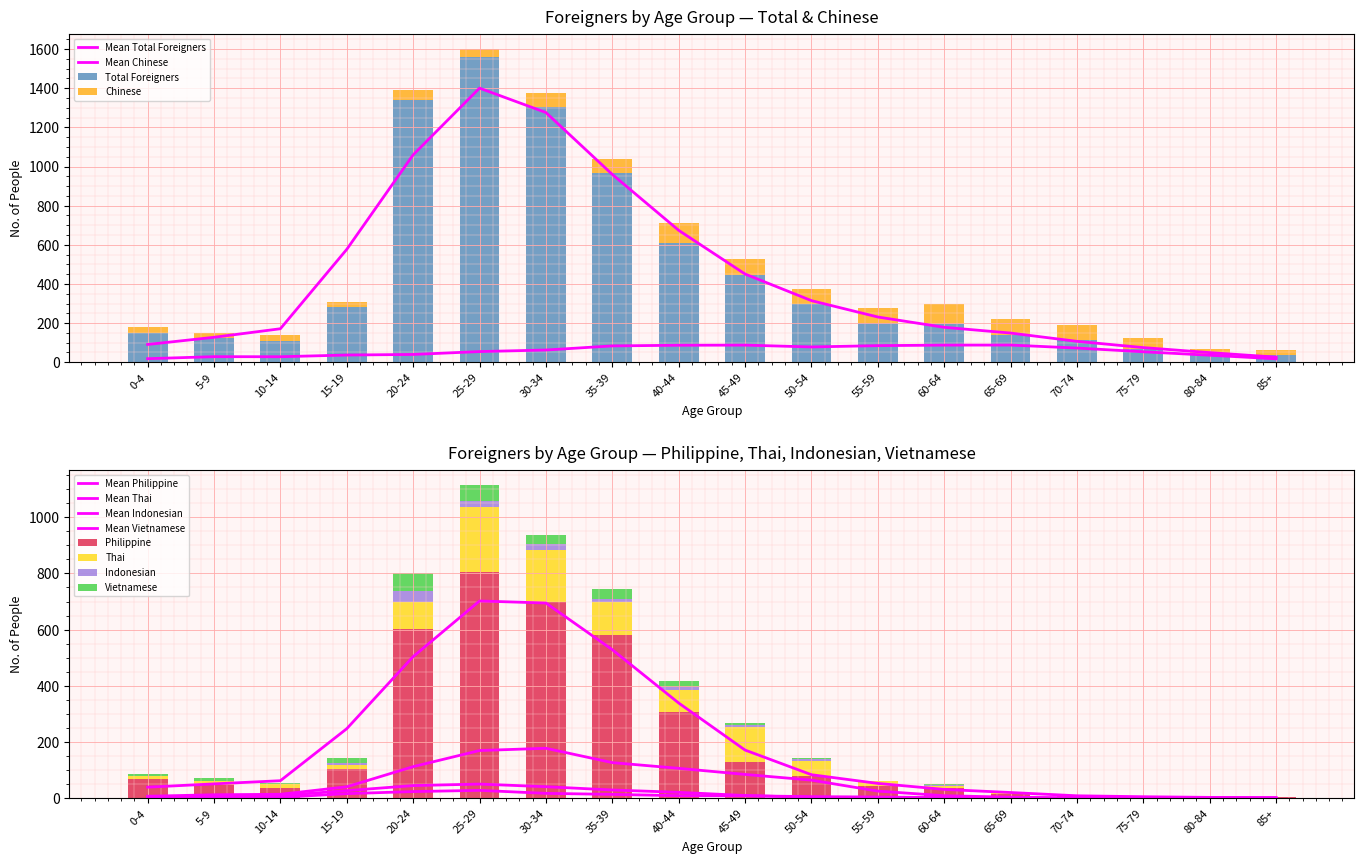

What is the value of the Total Foreigners bar at the 14th from the left?

137